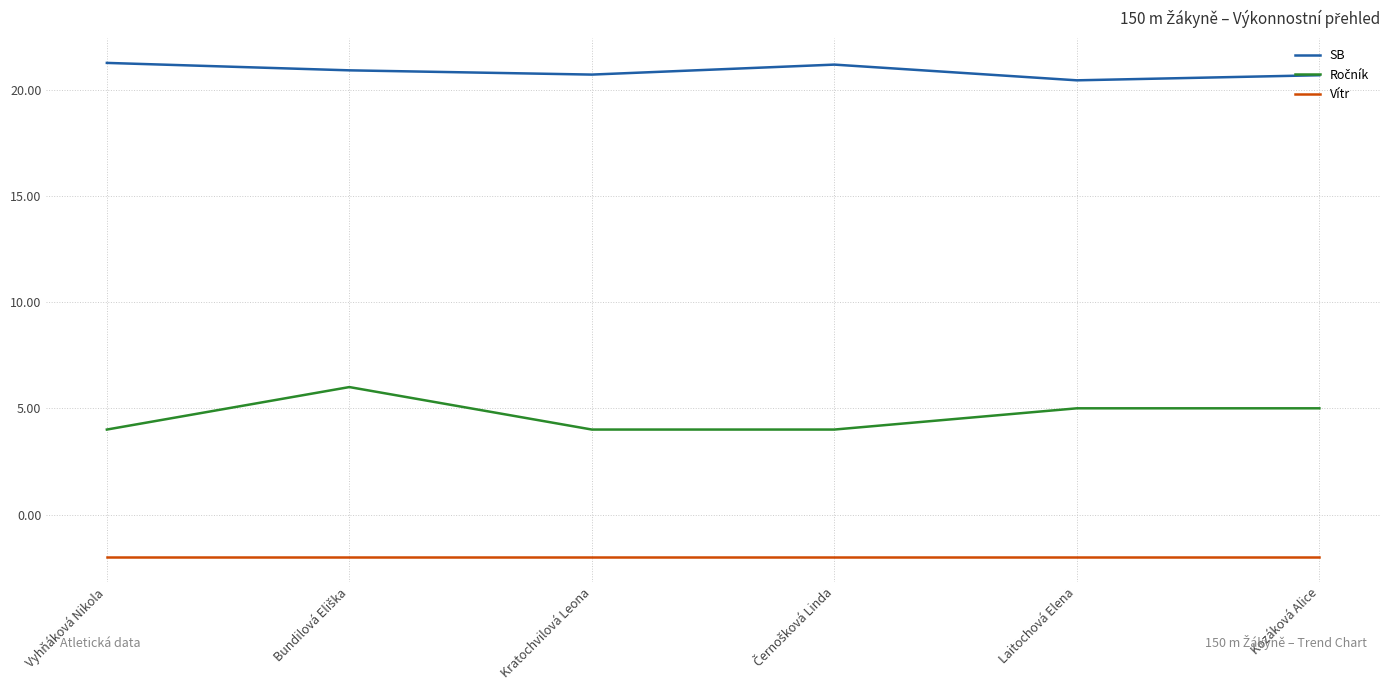

What is the smallest value displayed?

-2.0